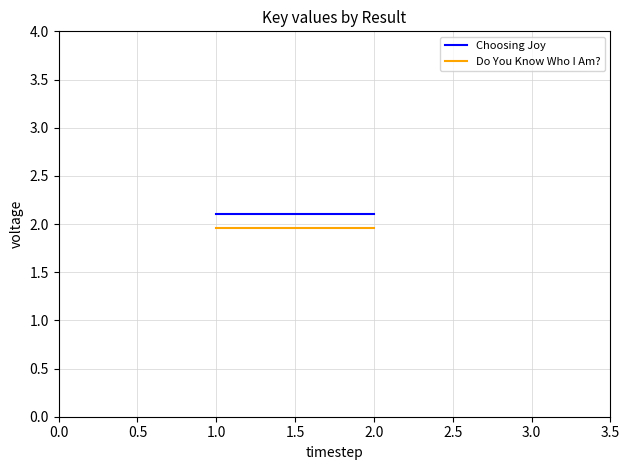

Rank the series by their average value, from highest to lowest.

Choosing Joy, Do You Know Who I Am?